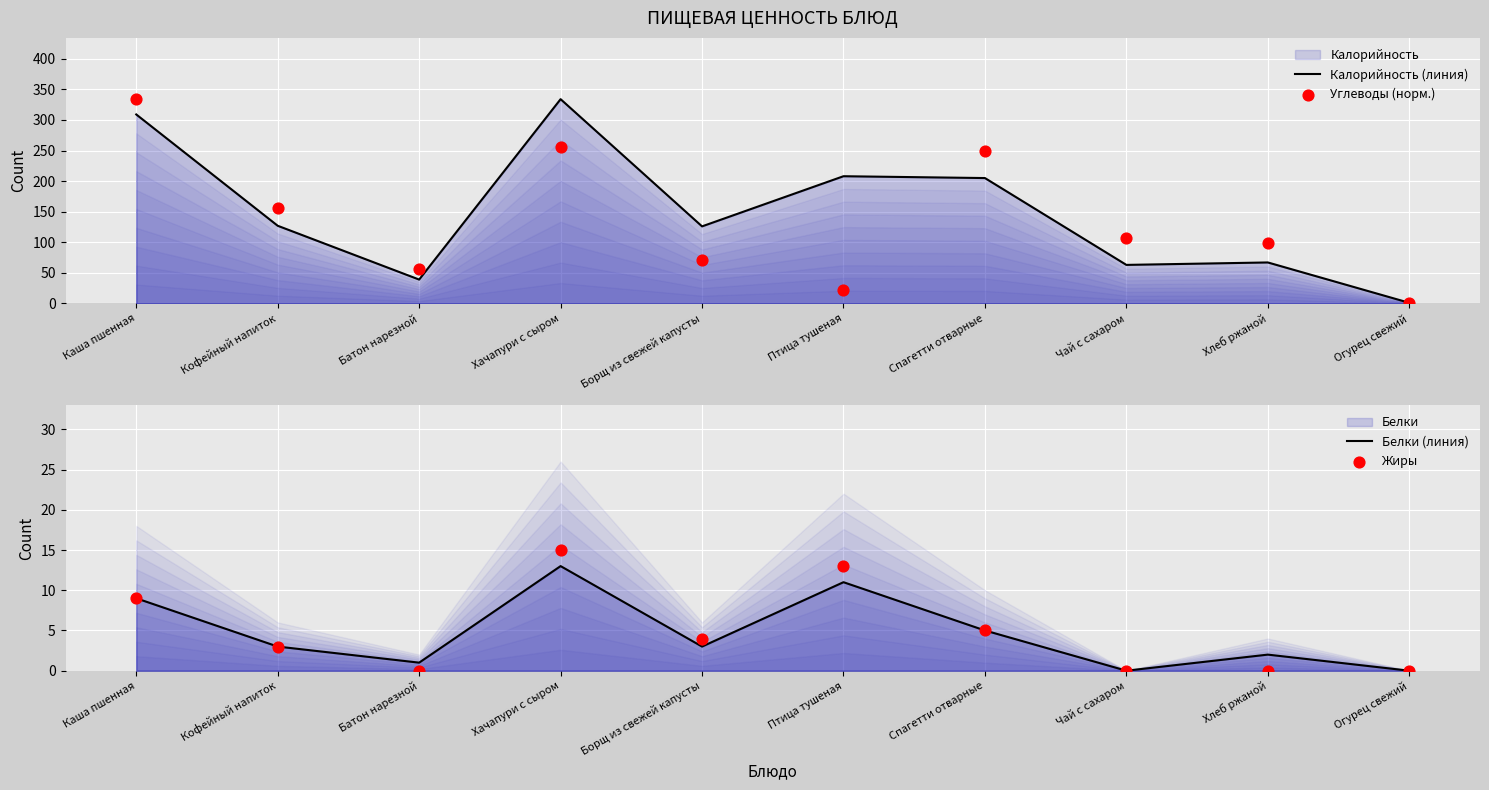

What is the total value across all series at Борщ из свежей капусты?

204.1